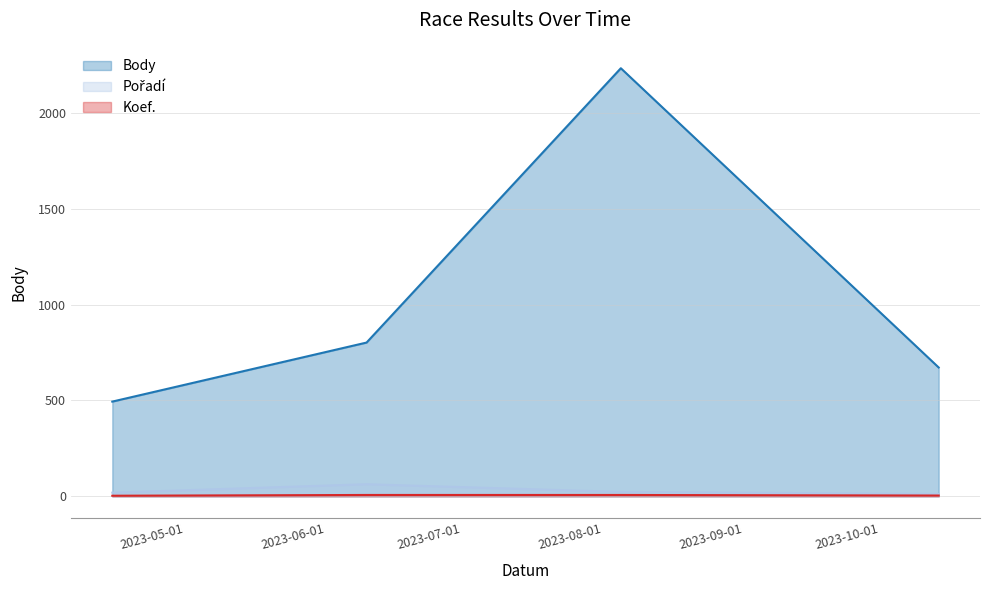

At which category does the chart reach its minimum across all series?

2023-04-15